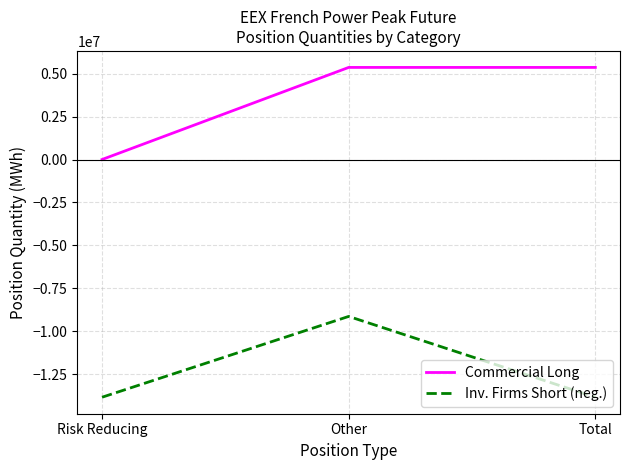

What are all the series names shown in the legend?

Commercial Long, Inv. Firms Short (neg.)